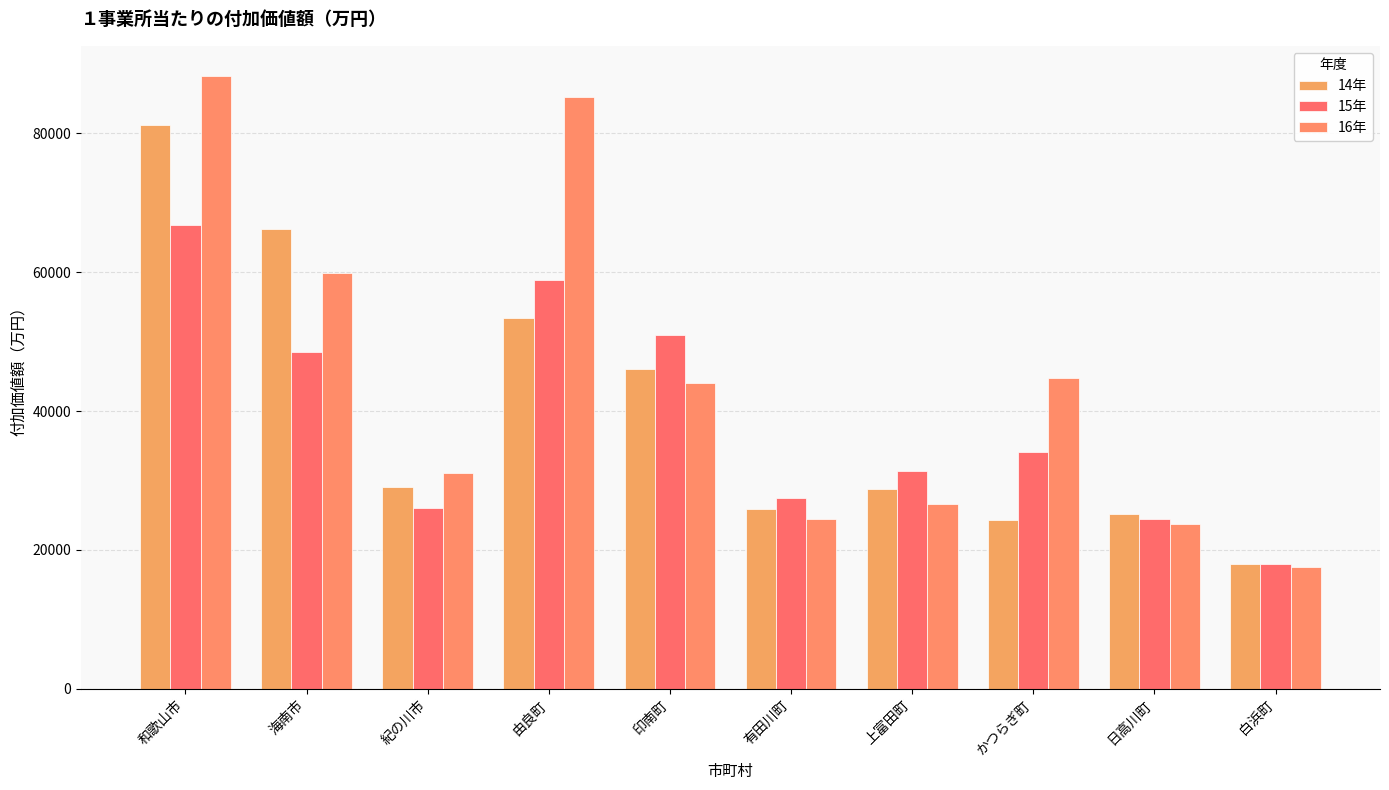

Reading left to right, extract all data points from this chart.

14年: 81270.8	66238.8	29123.6	53410.7	46032.3	25913.1	28817.8	24277.5	25190.5	18035.5
15年: 66869.8	48476.5	25994.7	58863.2	50964.7	27509.9	31426.0	34158.2	24467.1	17904.0
16年: 88204.7	59847.6	31016.4	85272.0	44019.3	24475.1	26623.6	44708.8	23803.4	17544.0